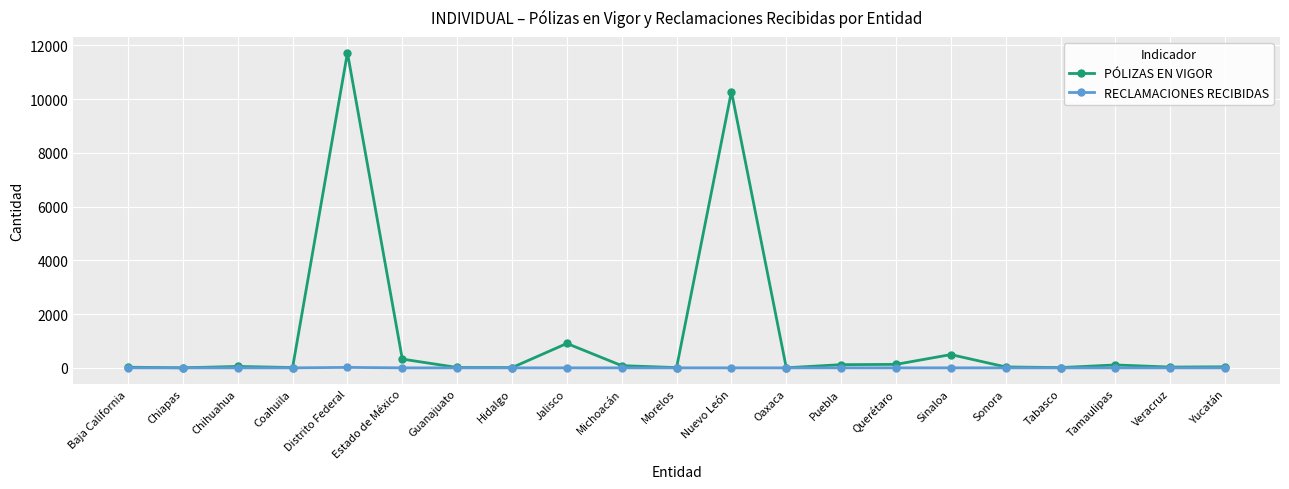

Which series has the largest range (max minus min)?

PÓLIZAS EN VIGOR